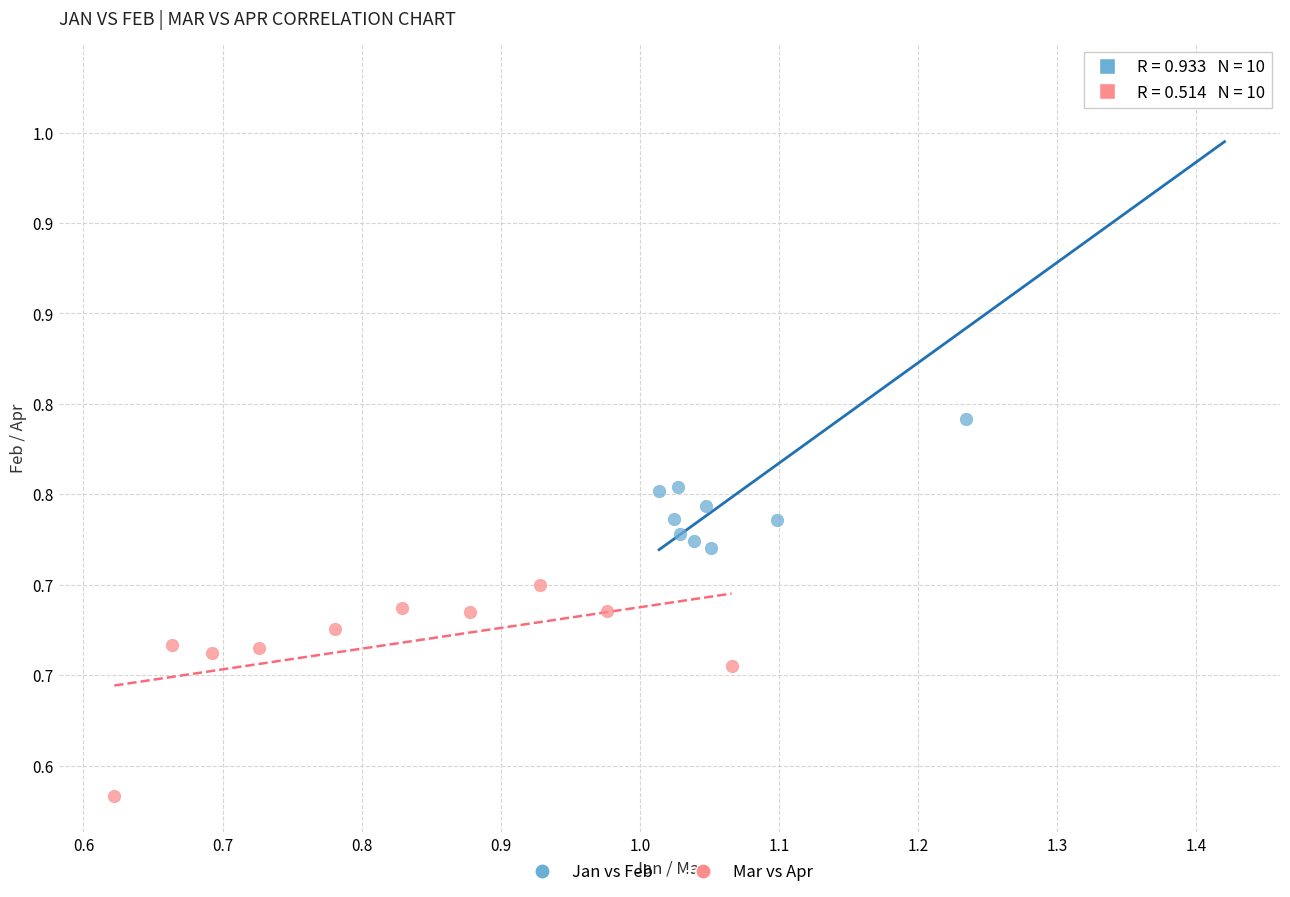

What are all the series names shown in the legend?

Jan vs Feb, Mar vs Apr